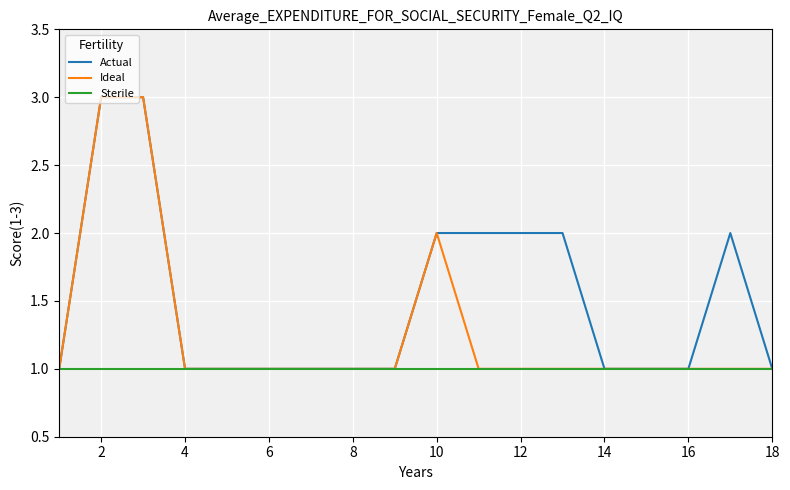

How many Actual values are between 1 and 2?

16